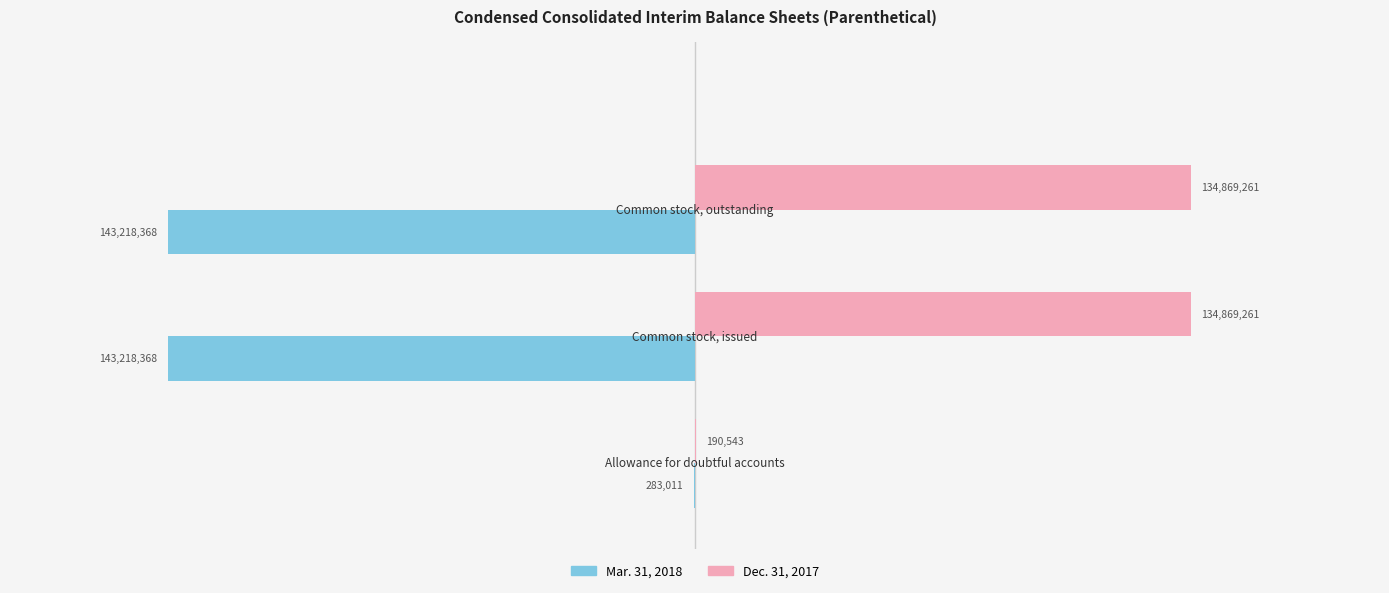

Rank the series by their maximum value, from lowest to highest.

Mar. 31, 2018, Dec. 31, 2017